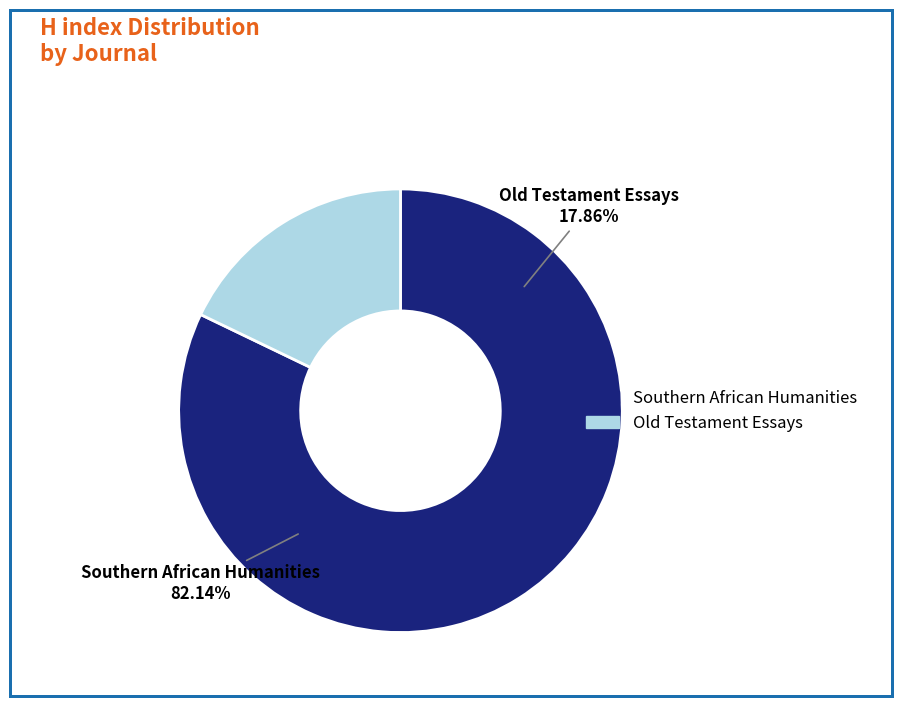

What percentage is the Southern African Humanities slice, to the nearest percent?

82%